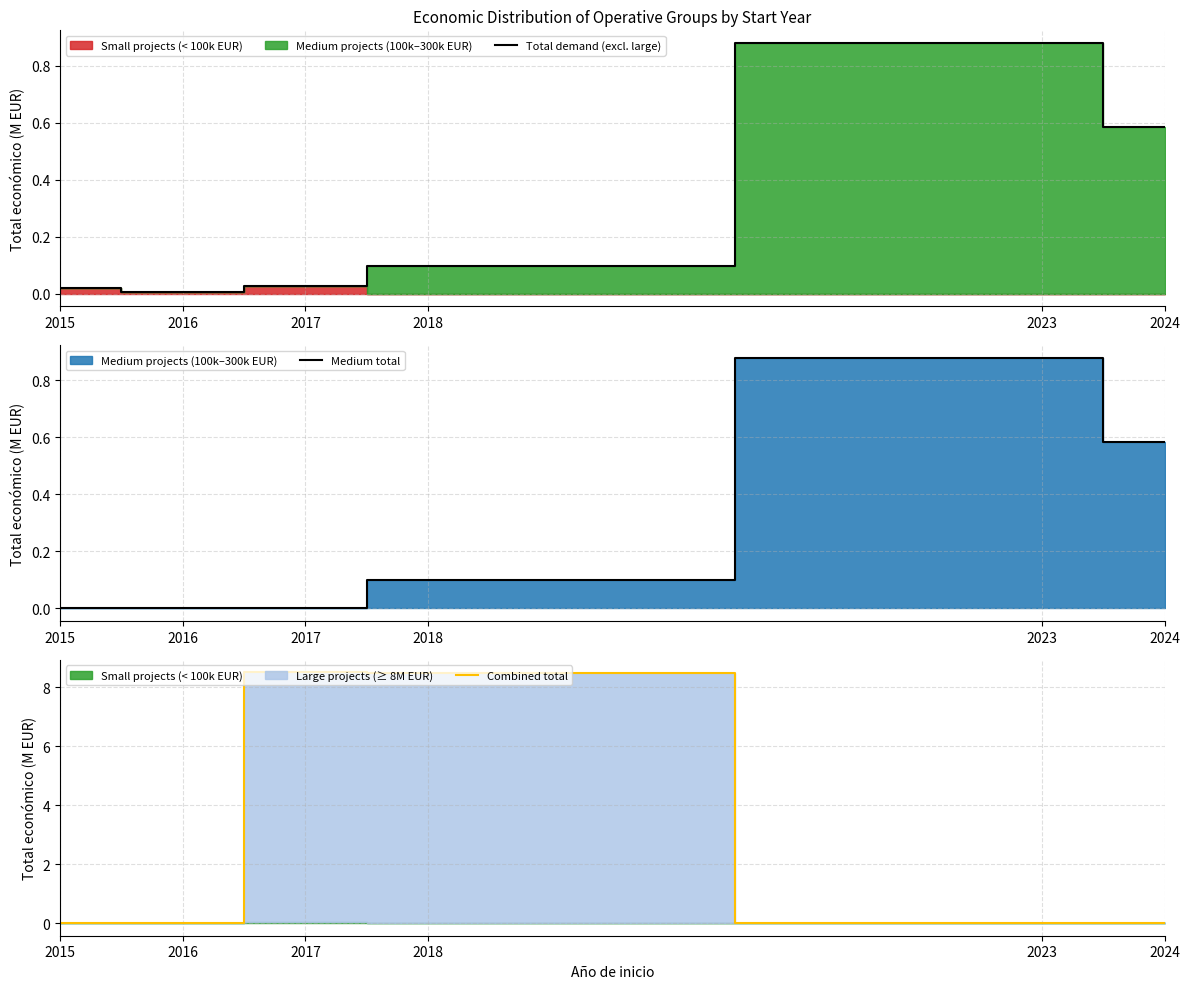

Where is the first local maximum for Combined total?

2017